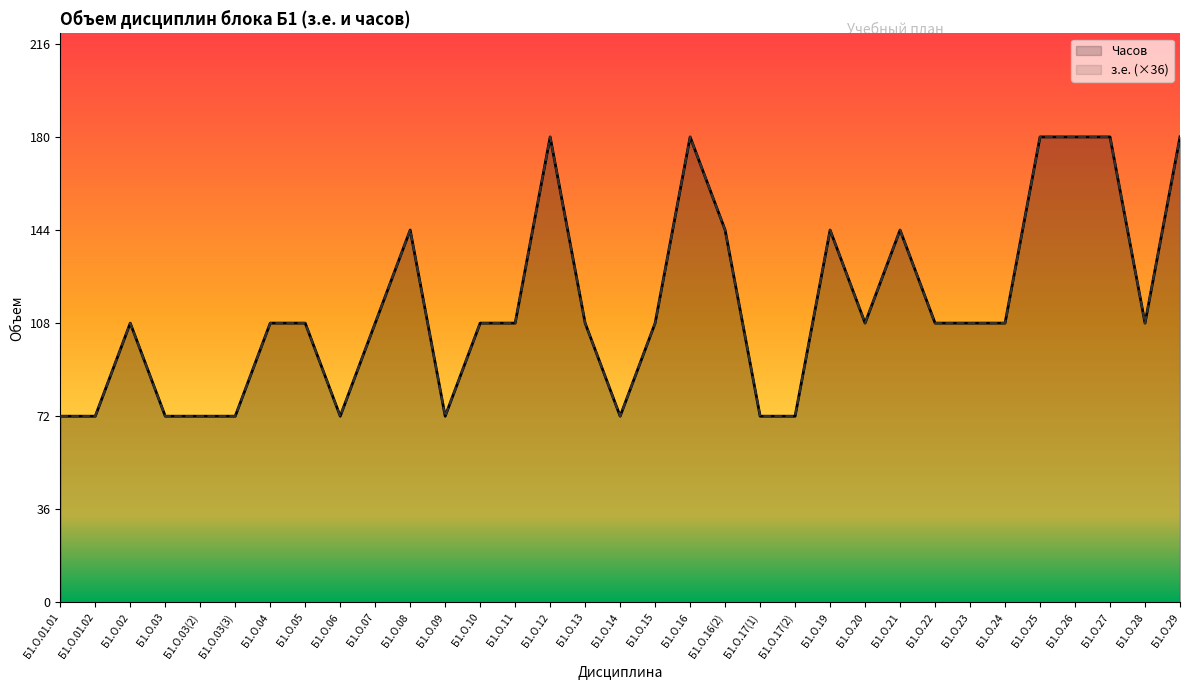

The Часов series shows 95 at Б1.О.17(1). True or false?

False